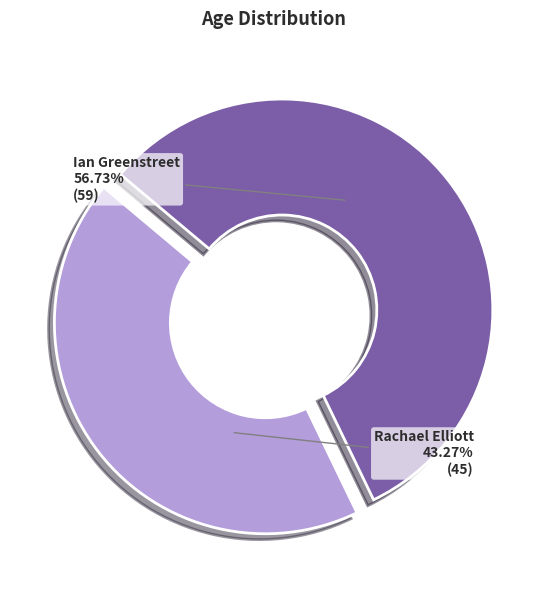

Between Ian Greenstreet and Rachael Elliott, which is larger?

Ian Greenstreet